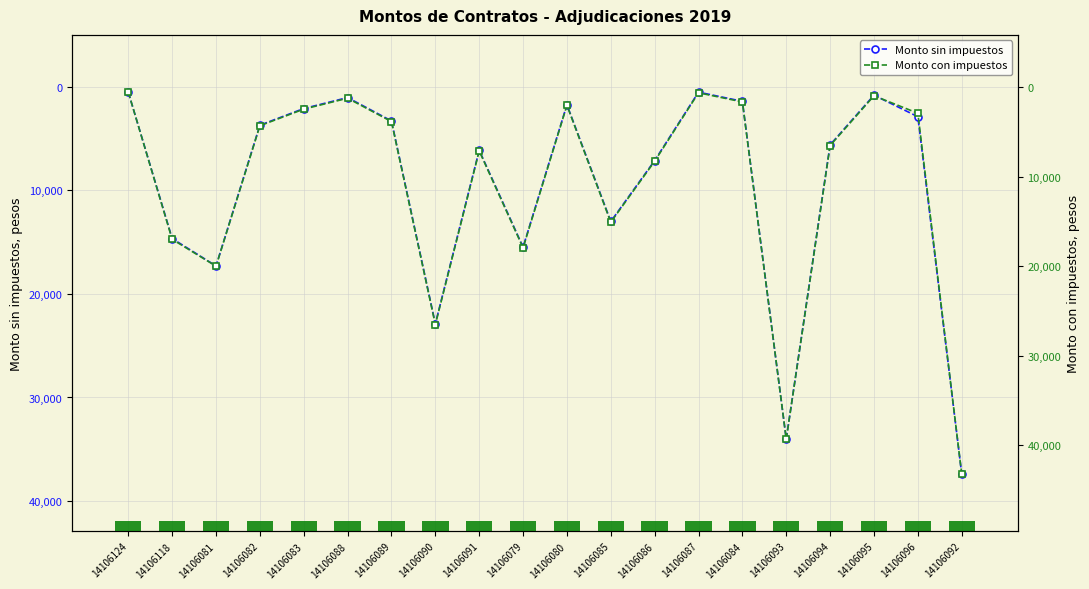

Are the bars horizontal?

No